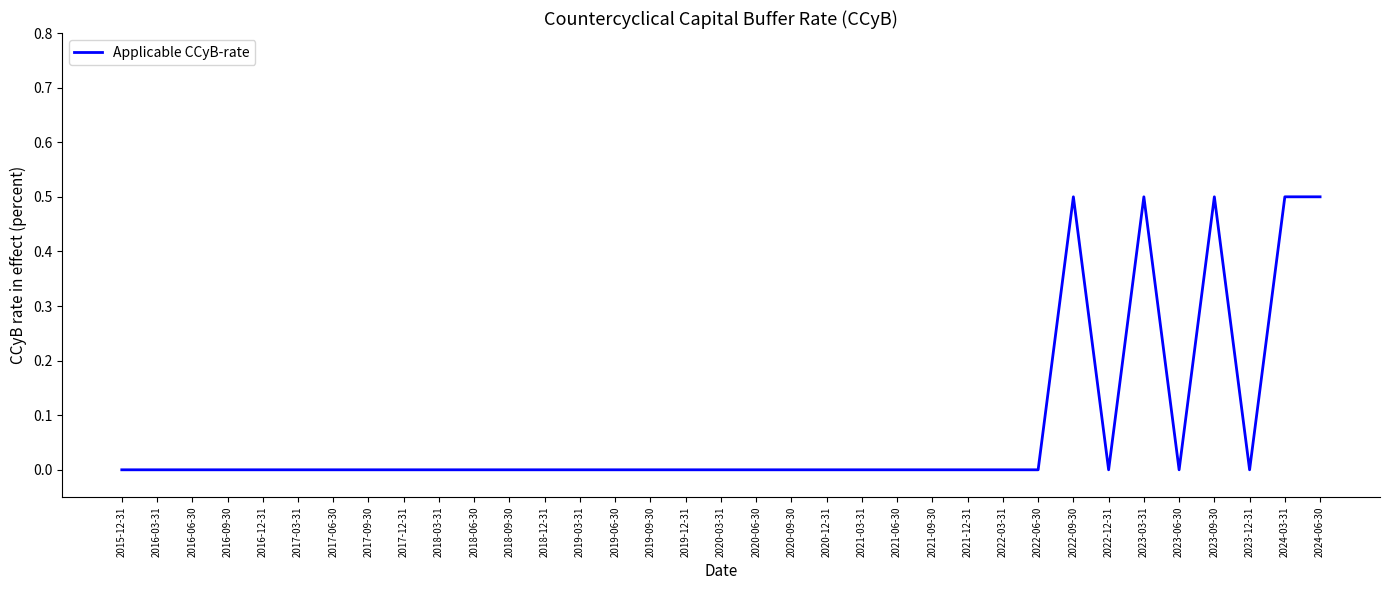

What is the greatest value displayed?

0.5